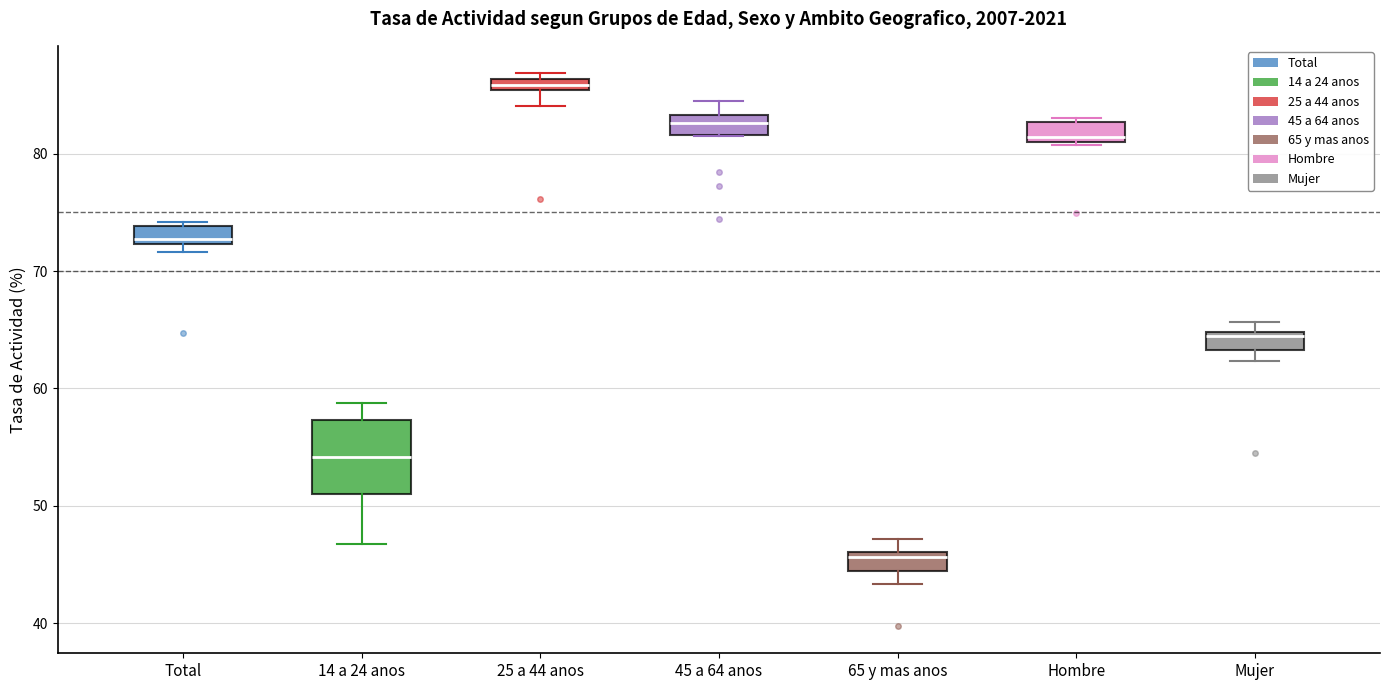

Where is the lower edge of the box for 25 a 44 anos on the y-axis? The values are not printed on the chart, so give them approximately, as read against the axis.

85